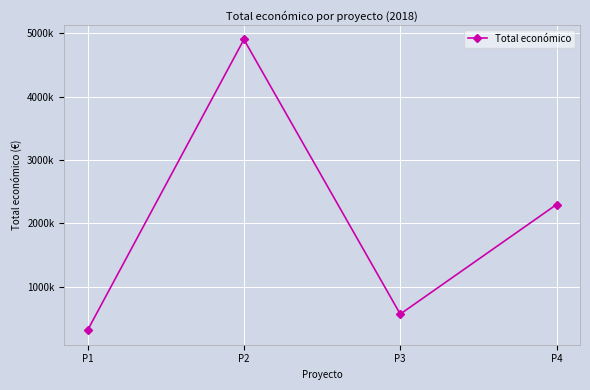

Is this an area chart (filled region under the line)?

No